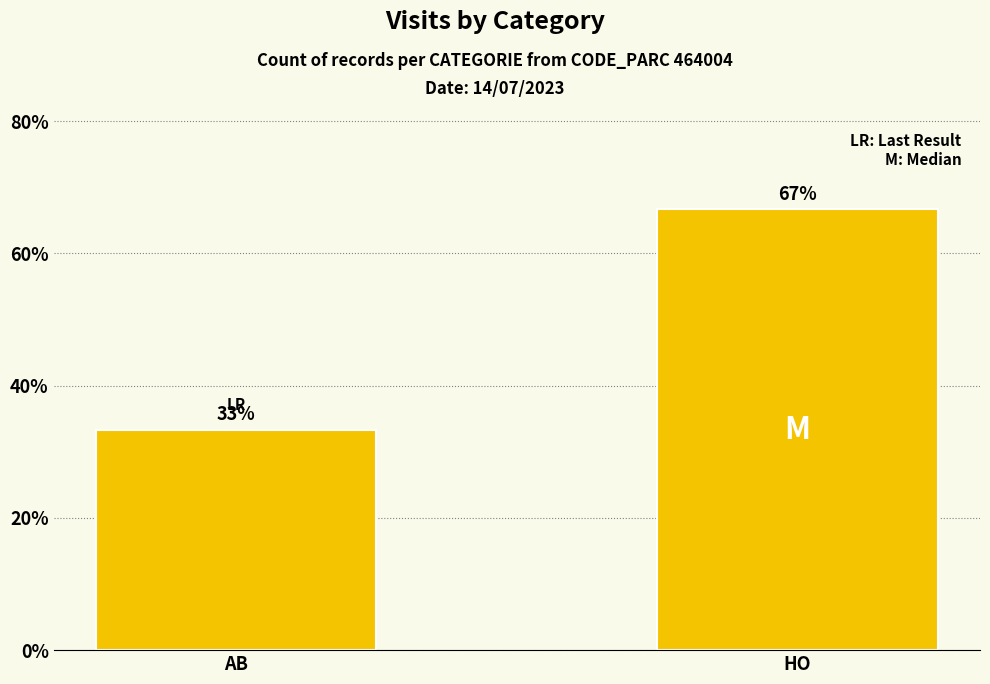

Which has a higher value, AB or HO?

HO